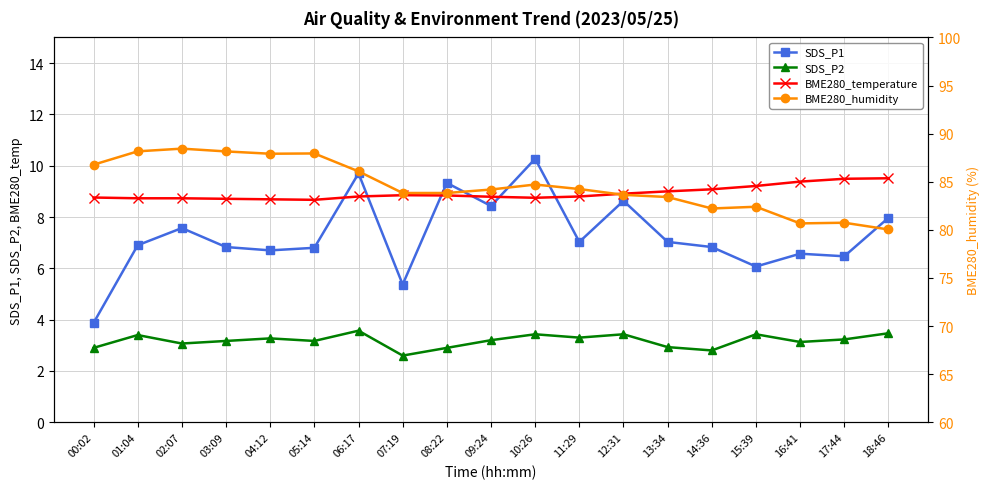

Rank the series by their maximum value, from lowest to highest.

SDS_P2, BME280_temperature, SDS_P1, BME280_humidity